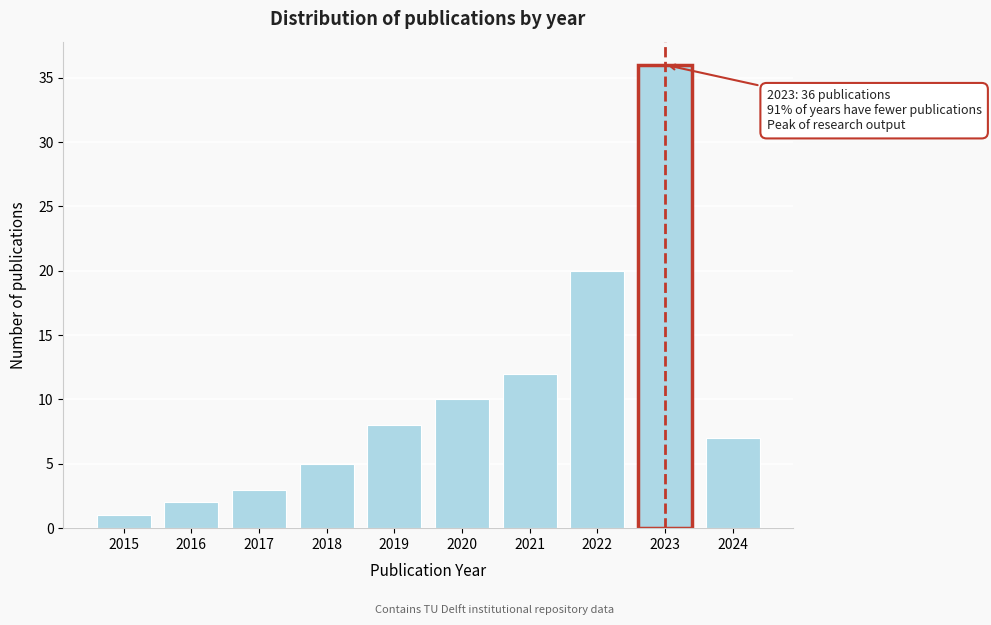

Reading left to right, what are all the values shown in this chart?

1	2	3	5	8	10	12	20	36	7